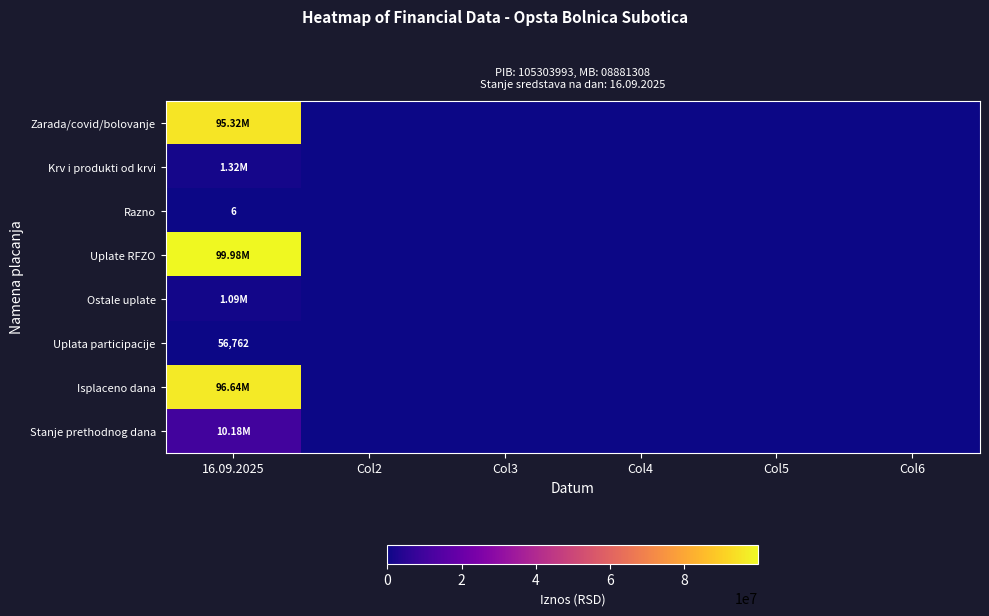

Which category has the highest value across all series?

16.09.2025